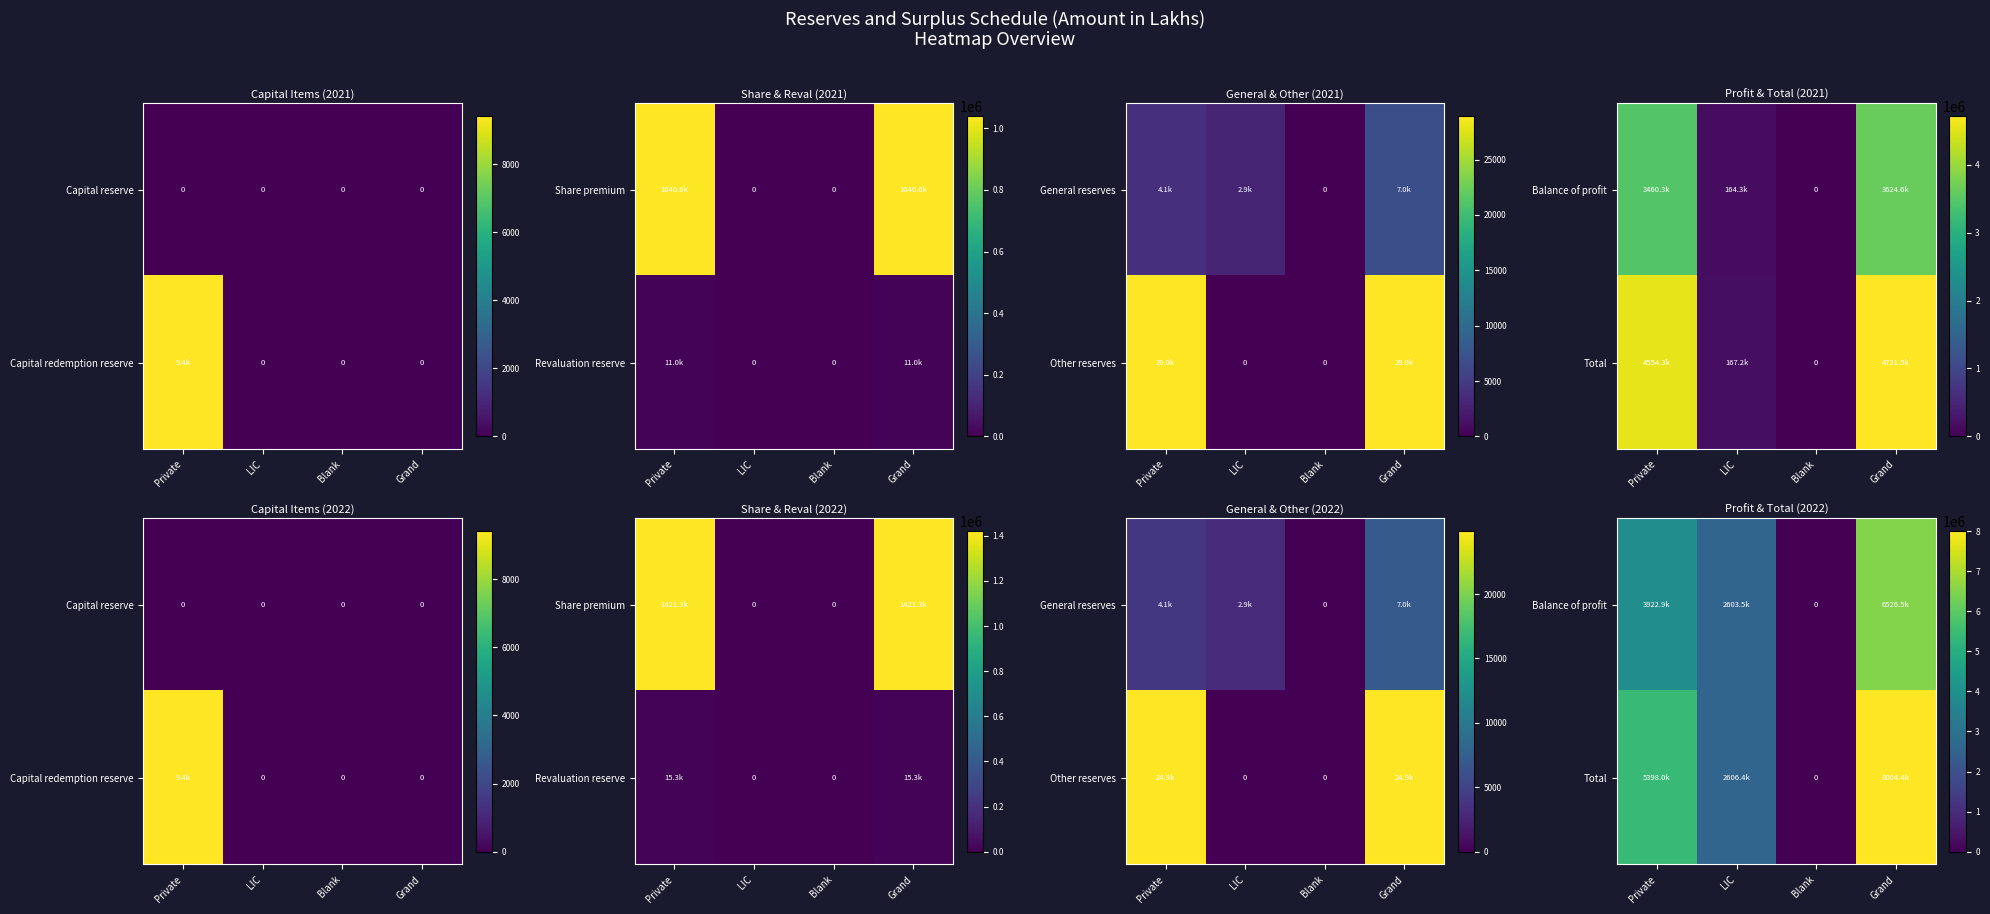

At which category is the sum across all series the highest?

Grand